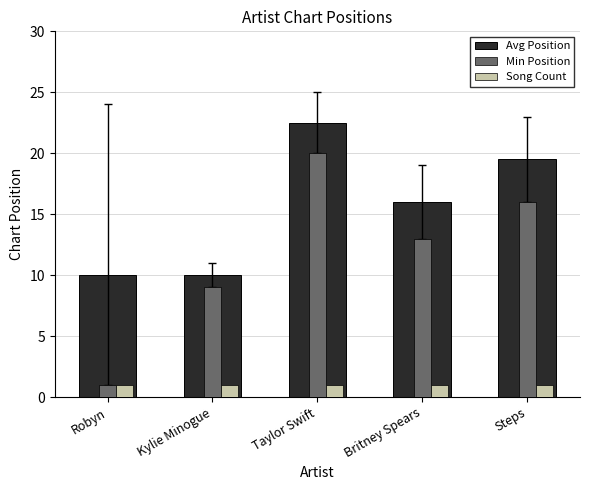

Rank the categories by Min Position value from highest to lowest.

Taylor Swift, Steps, Britney Spears, Kylie Minogue, Robyn